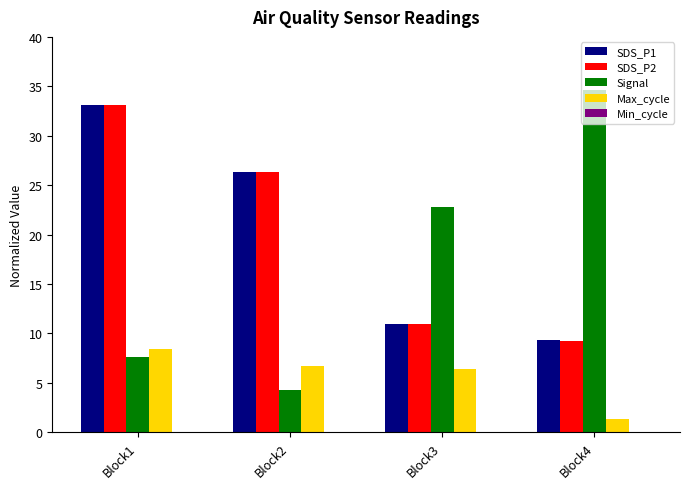

What is the total value across all series at Block4?

54.5